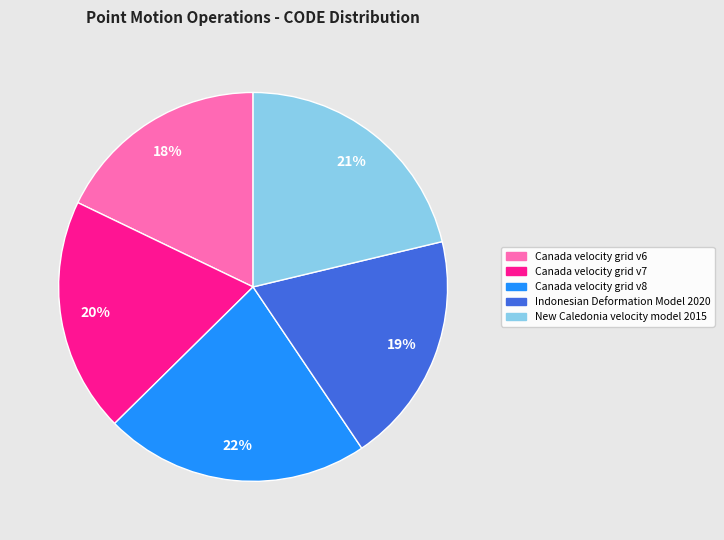

To the nearest percent, what percentage of the pie is Canada velocity grid v8?

22%